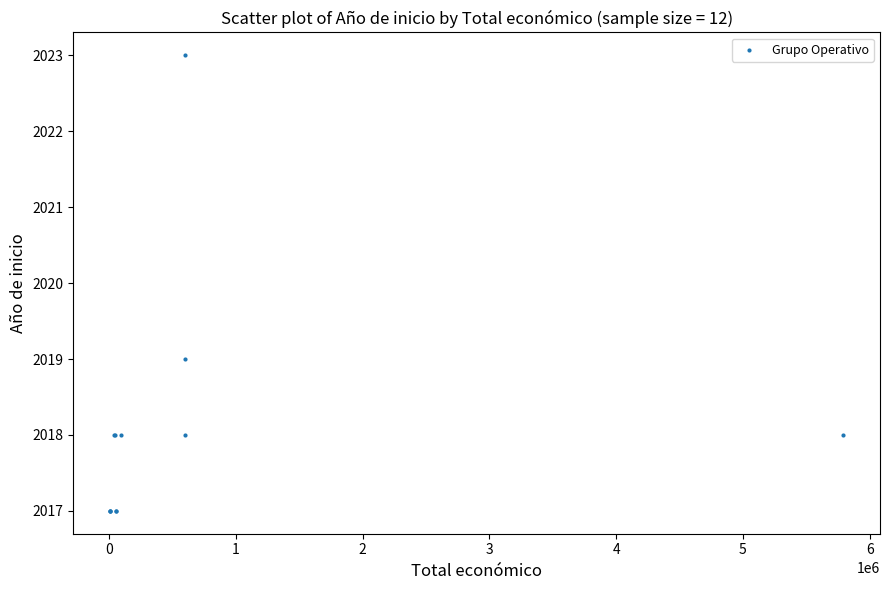

What Y value in the scatter plot is closest to 2020?

2019